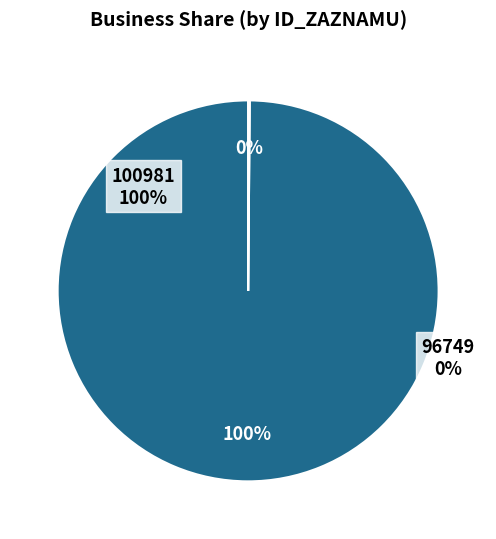

Does 96749 account for over 50% of the chart?

No